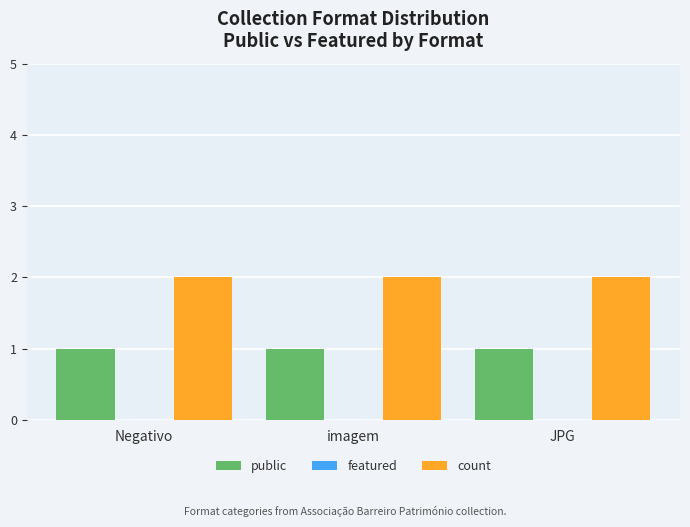

Rank the series by their average value, from lowest to highest.

public, count